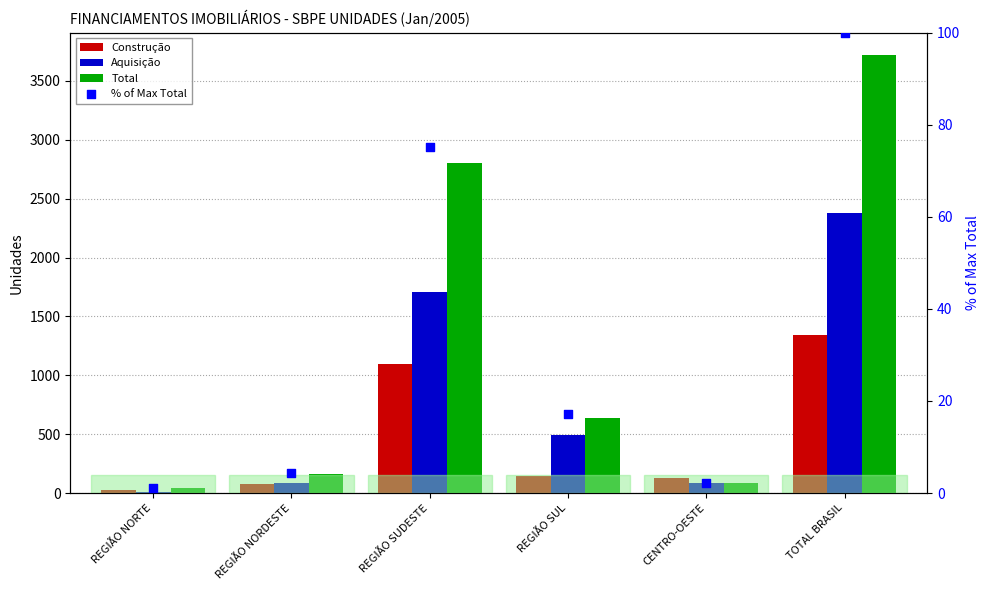

What are all the series names shown in the legend?

Construção, Aquisição, Total, % of Max Total